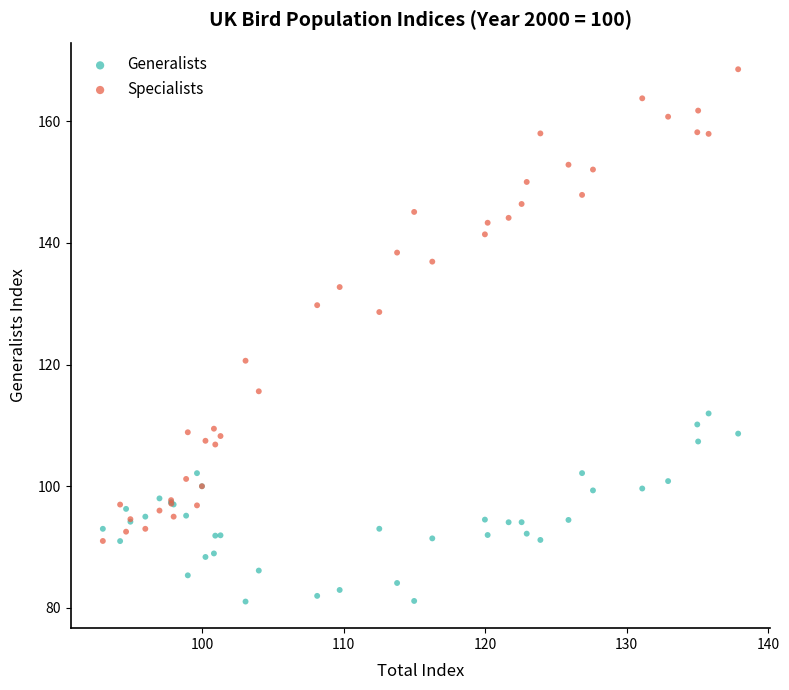

What are all the series names shown in the legend?

Generalists, Specialists